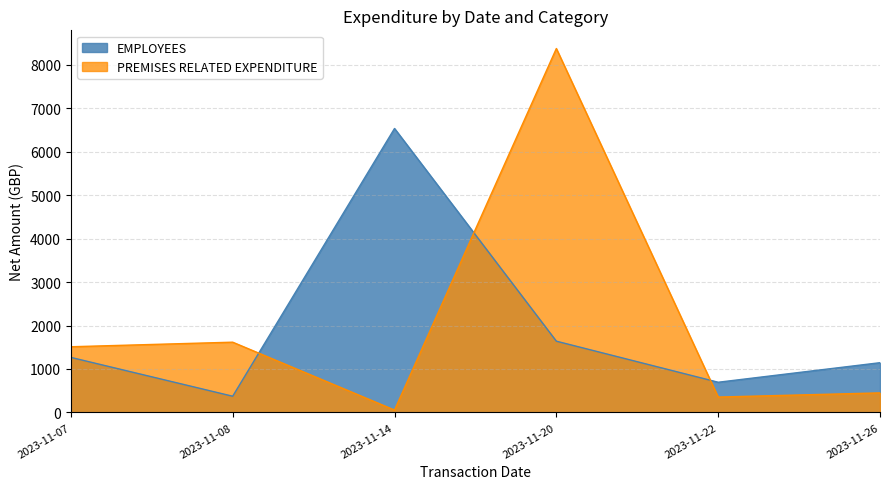

At which label is PREMISES RELATED EXPENDITURE closest to 1883?

2023-11-08